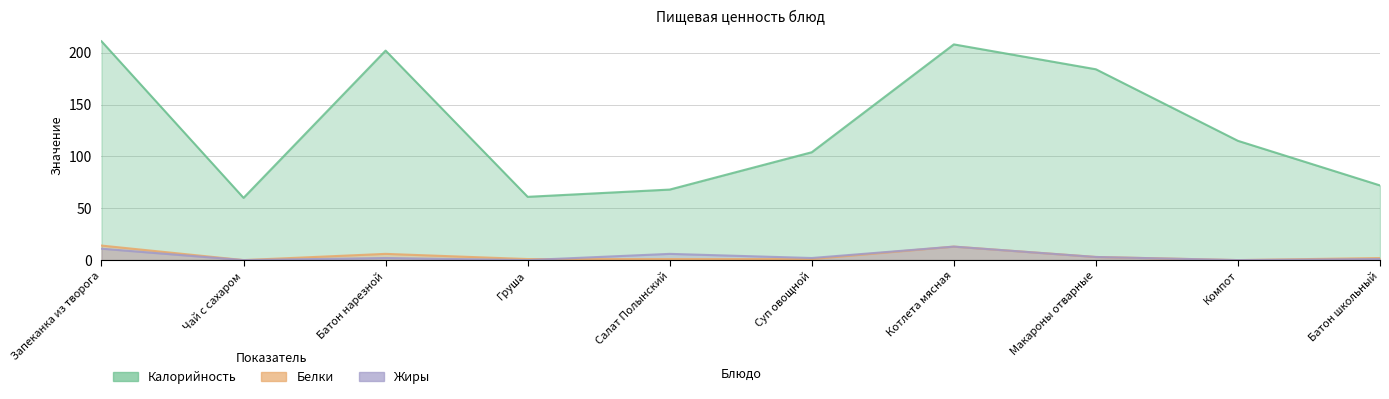

What is the spread (max minus min) of values at Котлета мясная?

195